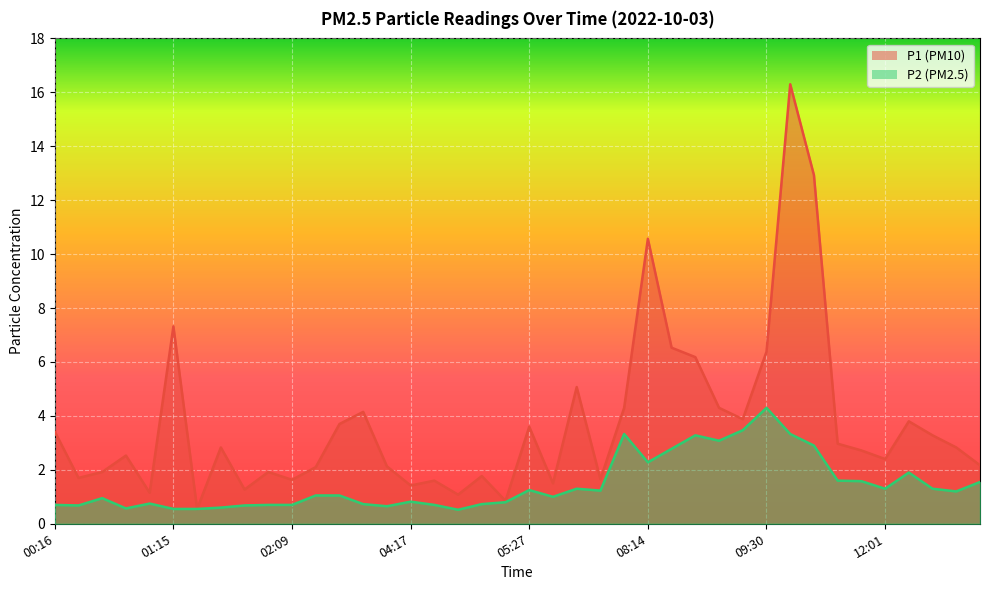

Reading left to right, transcribe all the data shown in this chart.

P1: 00:16=3.4	00:26=1.7	00:48=1.9	00:59=2.5	01:10=1.1	01:15=7.3	01:31=0.6	01:42=2.8	01:52=1.3	02:03=1.9	02:09=1.6	02:57=2.1	03:13=3.7	03:18=4.2	03:29=2.1	04:17=1.4	04:50=1.6	04:55=1.1	05:00=1.8	05:06=0.8	05:27=3.6	06:15=1.5	07:04=5.1	07:36=1.6	07:58=4.3	08:14=10.6	08:20=6.5	08:31=6.2	08:47=4.3	09:09=3.9	09:30=6.4	09:58=16.3	10:29=12.9	11:34=3.0	11:45=2.7	12:01=2.4	12:06=3.8	12:18=3.3	12:23=2.8	12:28=2.2
P2: 00:16=0.7	00:26=0.7	00:48=0.9	00:59=0.6	01:10=0.8	01:15=0.6	01:31=0.6	01:42=0.6	01:52=0.7	02:03=0.7	02:09=0.7	02:57=1.1	03:13=1.1	03:18=0.7	03:29=0.7	04:17=0.8	04:50=0.7	04:55=0.5	05:00=0.7	05:06=0.8	05:27=1.2	06:15=1.0	07:04=1.3	07:36=1.2	07:58=3.3	08:14=2.3	08:20=2.8	08:31=3.3	08:47=3.1	09:09=3.5	09:30=4.3	09:58=3.3	10:29=2.9	11:34=1.6	11:45=1.6	12:01=1.3	12:06=1.9	12:18=1.3	12:23=1.2	12:28=1.6